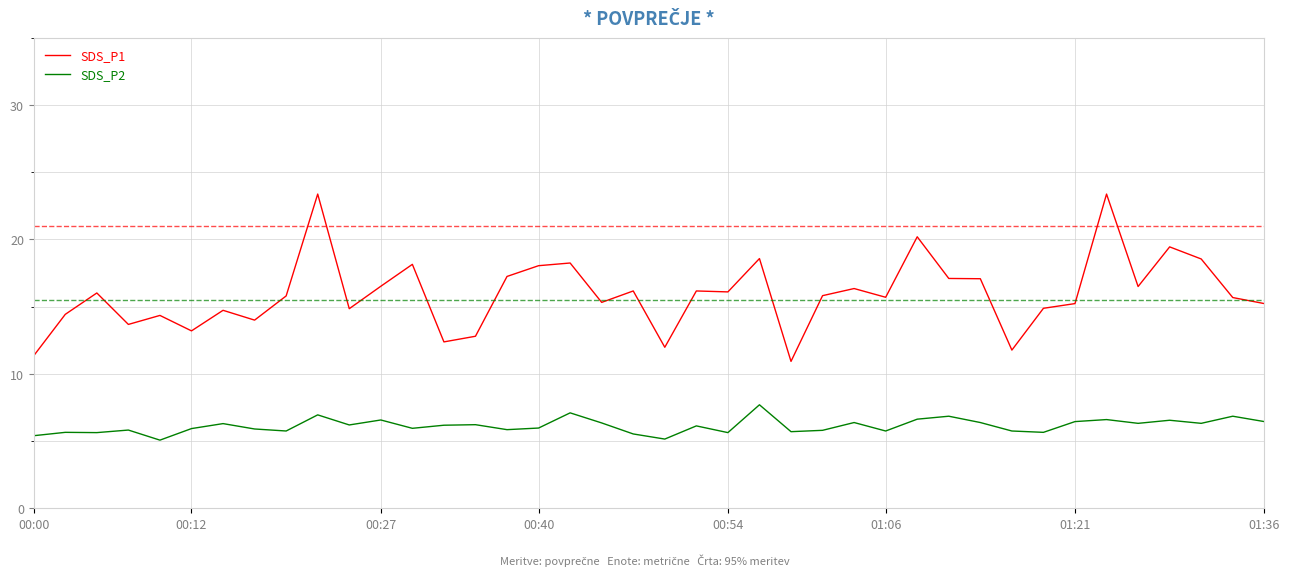

Which series has the largest range (max minus min)?

SDS_P1